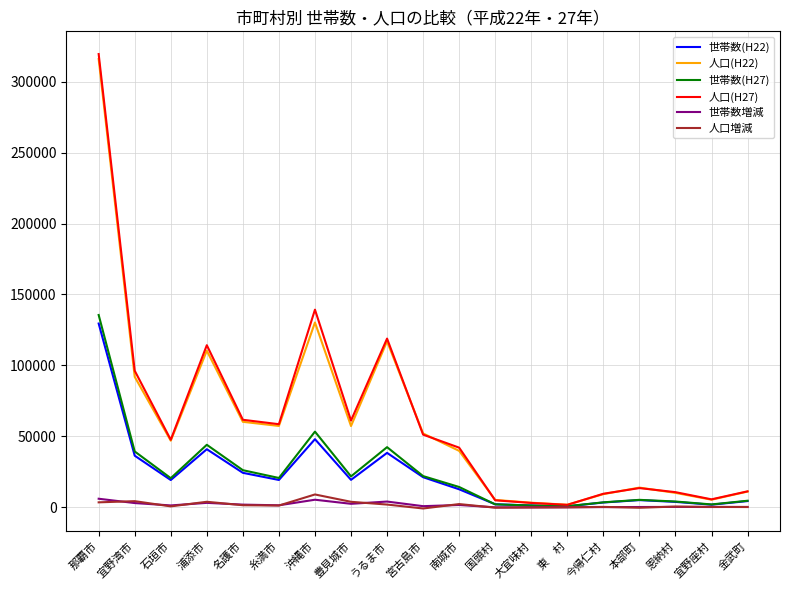

Which category has the highest value in the 人口(H27) series?

那覇市